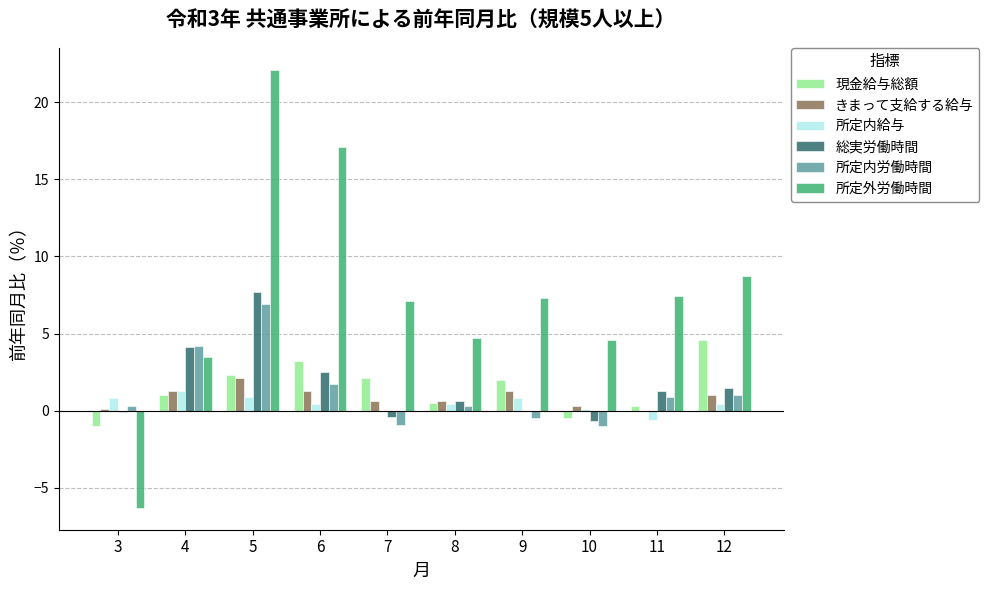

The value of 所定内労働時間 at 5 is 10.9. True or false?

False